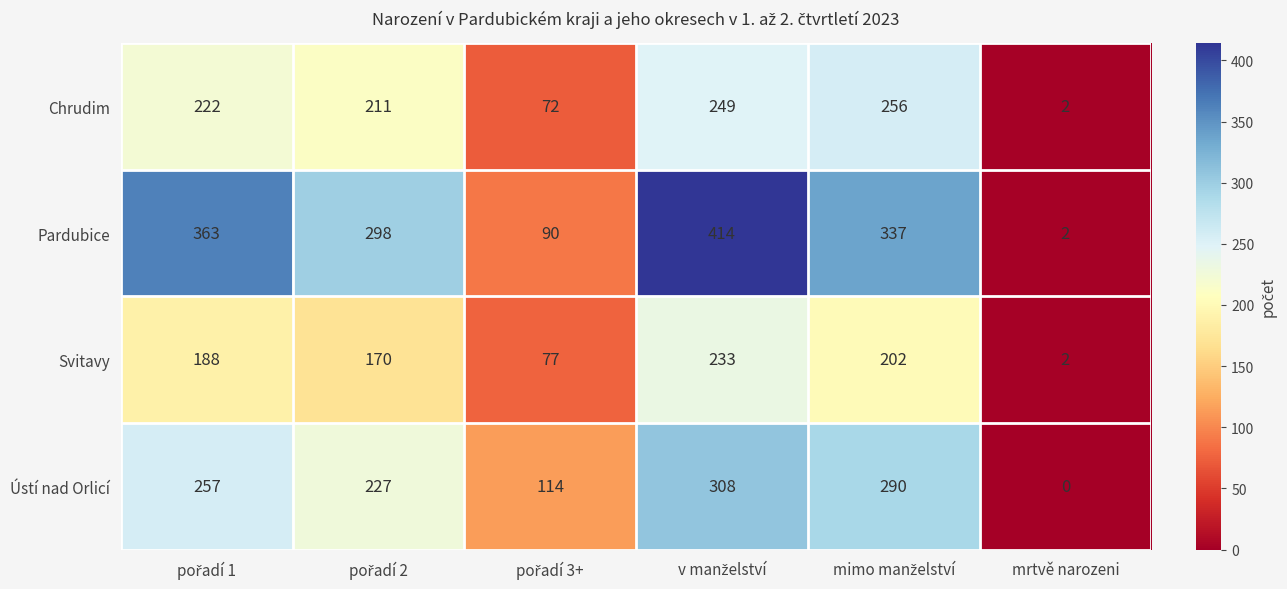

Which series has the largest total across all categories?

Pardubice